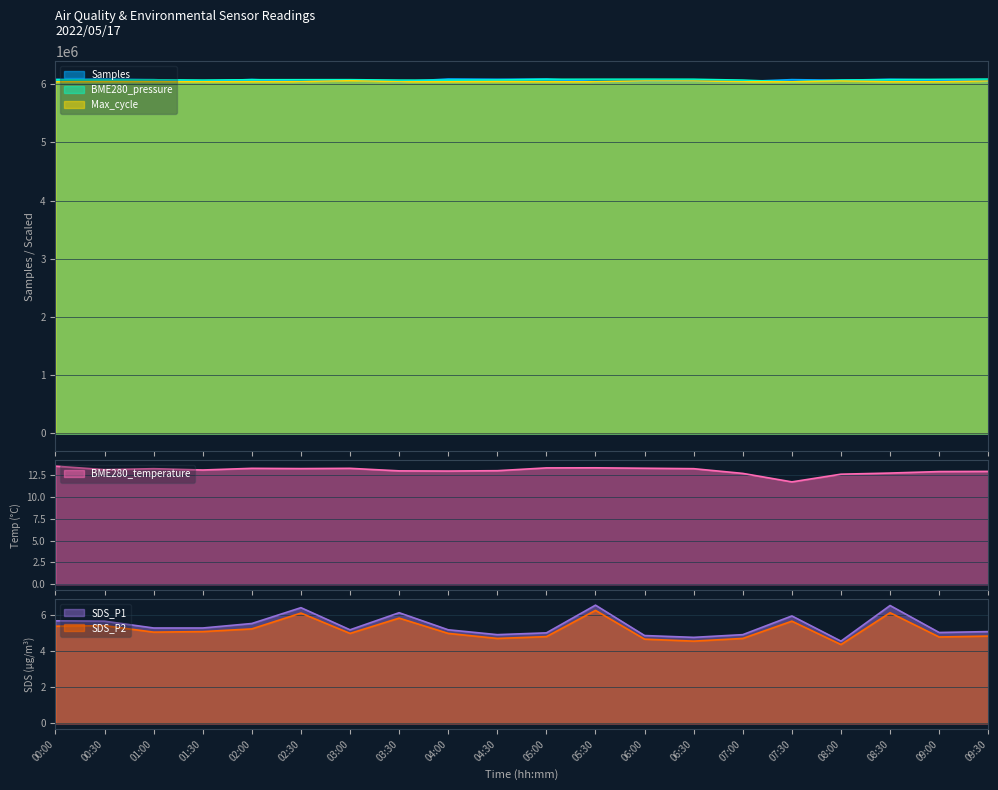

At which label does SDS_P2 reach its peak?

05:30